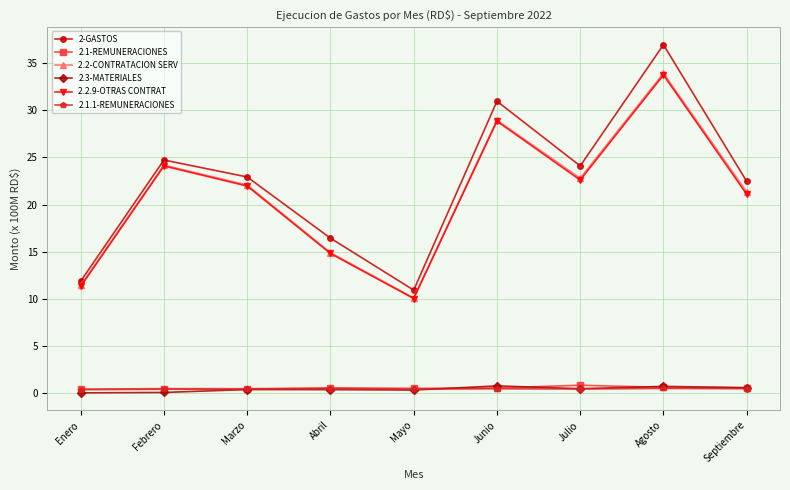

Which series has the largest total across all categories?

2-GASTOS